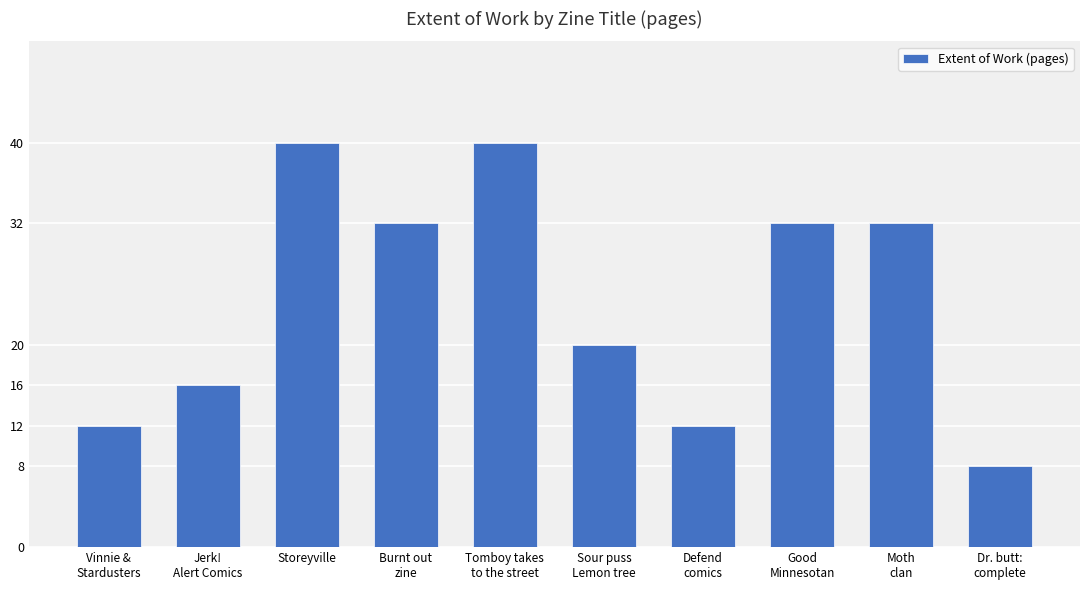

Read the value at Defend
comics, to the nearest 10.

10